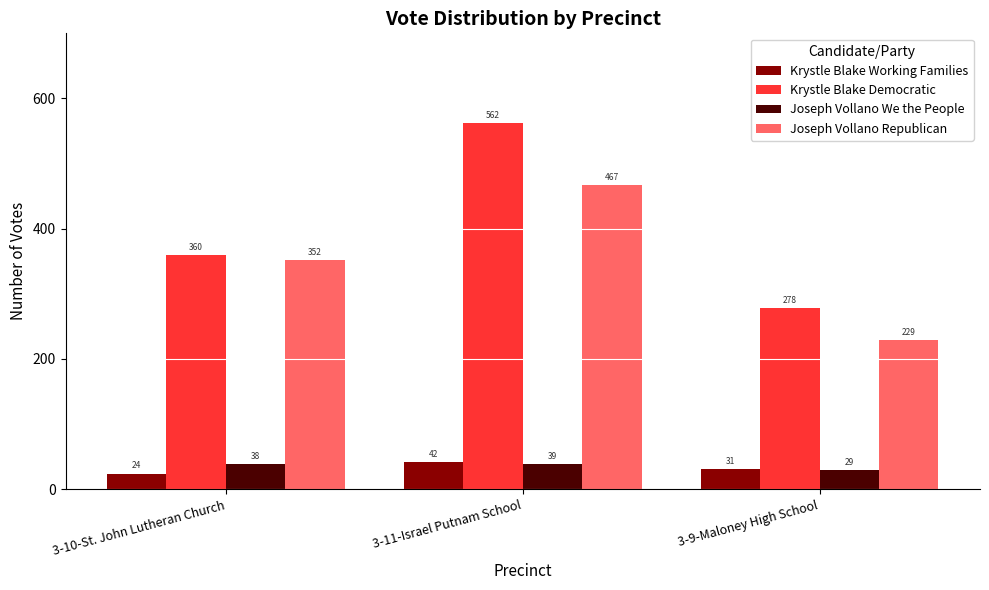

Does the chart contain stacked bars?

No